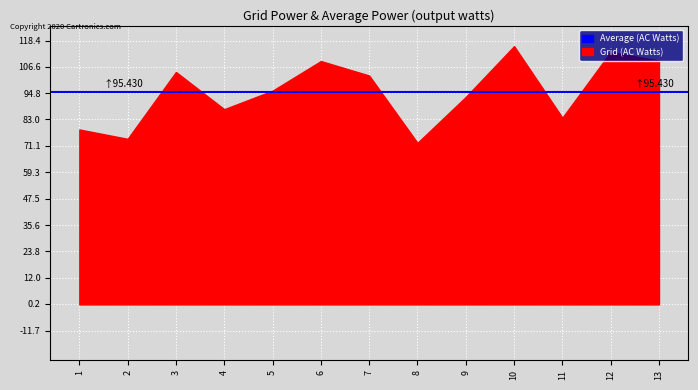

How many data points in y are less than 95?

6